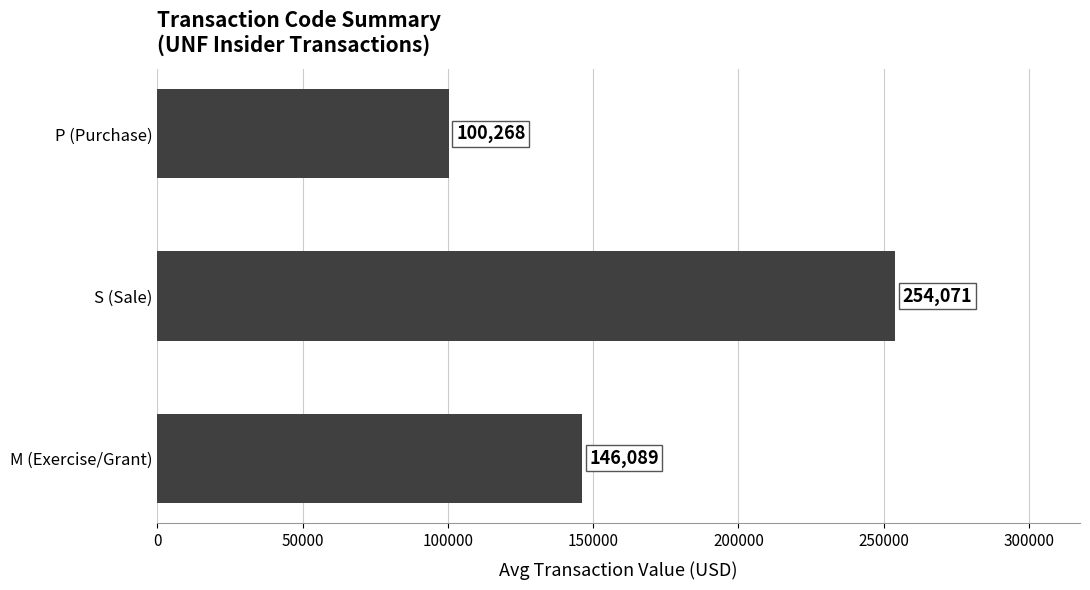

True or false: the data shows 100268 at P (Purchase).

True